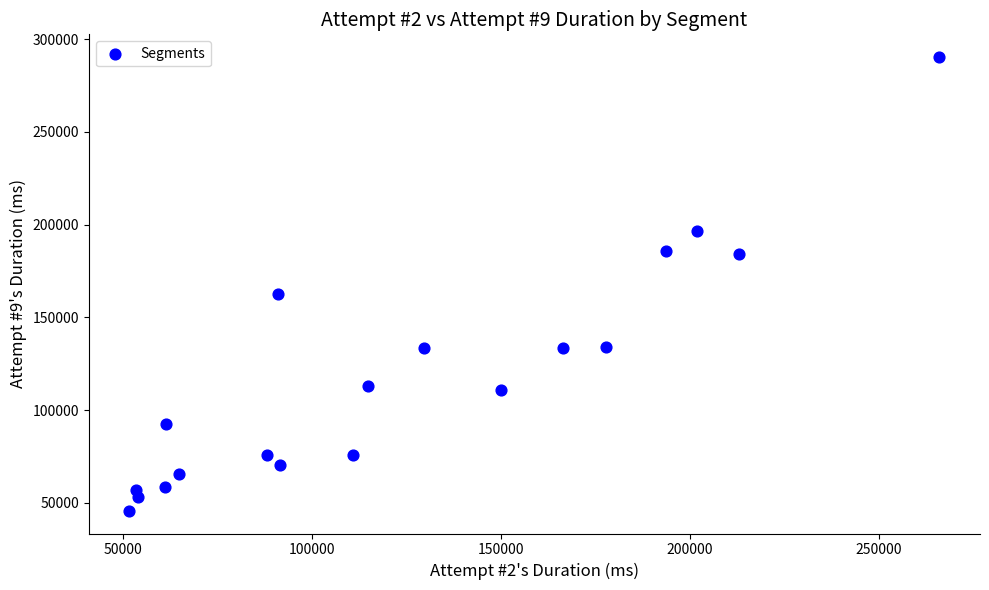

What is the range of Y values (max minus min)?

244587